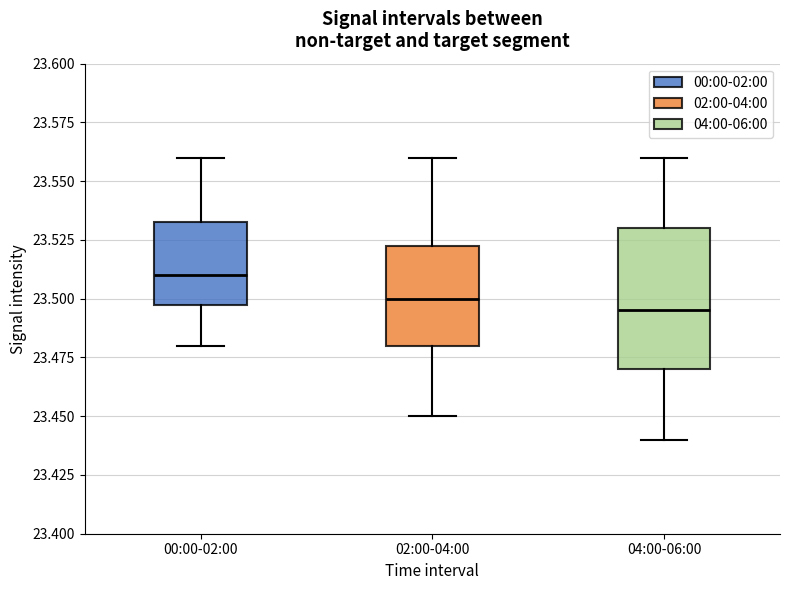

Which box is the tallest, from its lower edge to its upper edge?

04:00-06:00